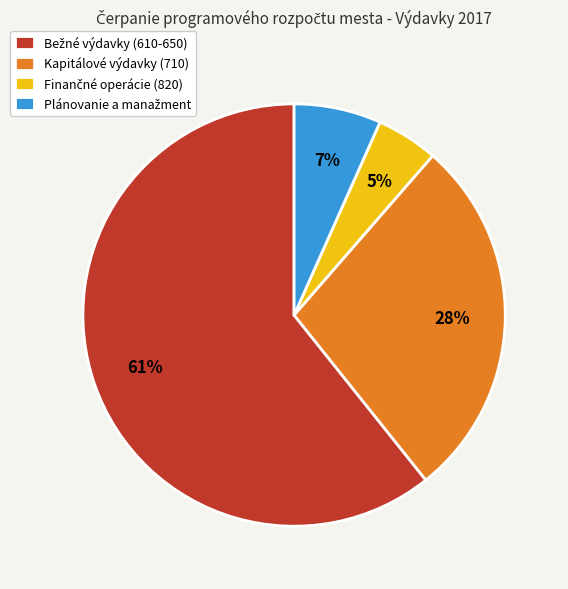

Count the number of slices in the pie.

4